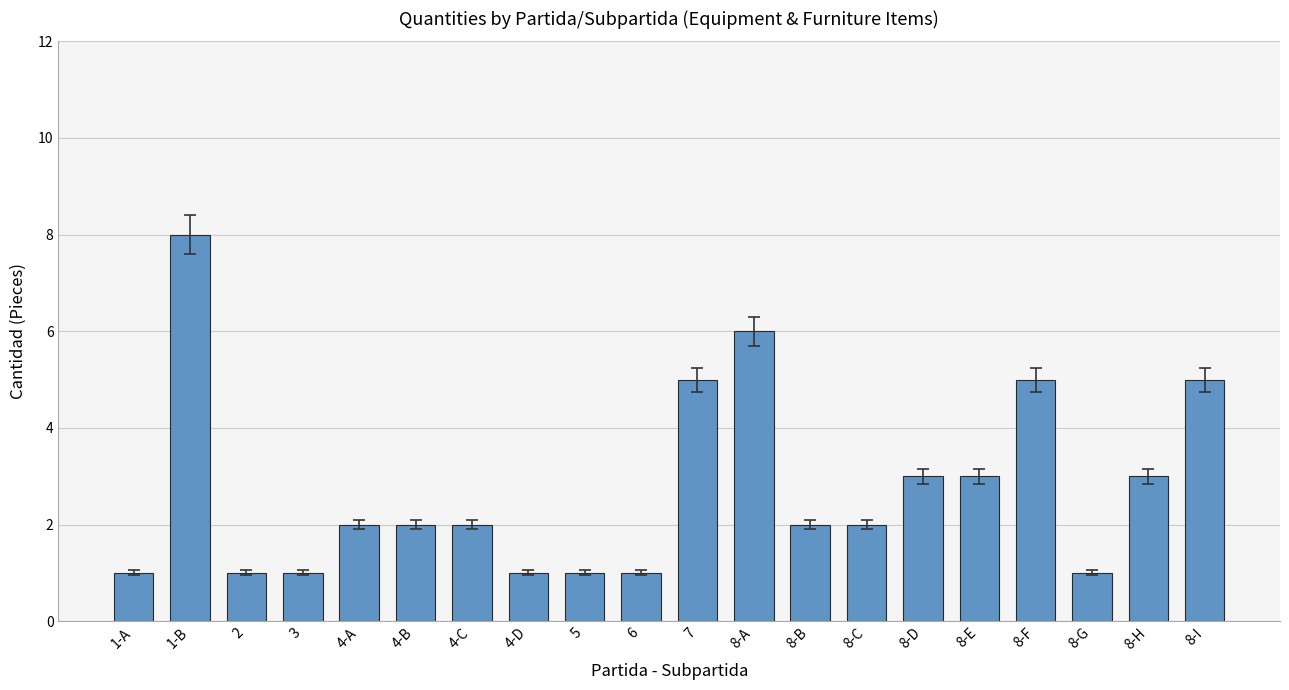

True or false: the data shows 1 at 8-G.

True